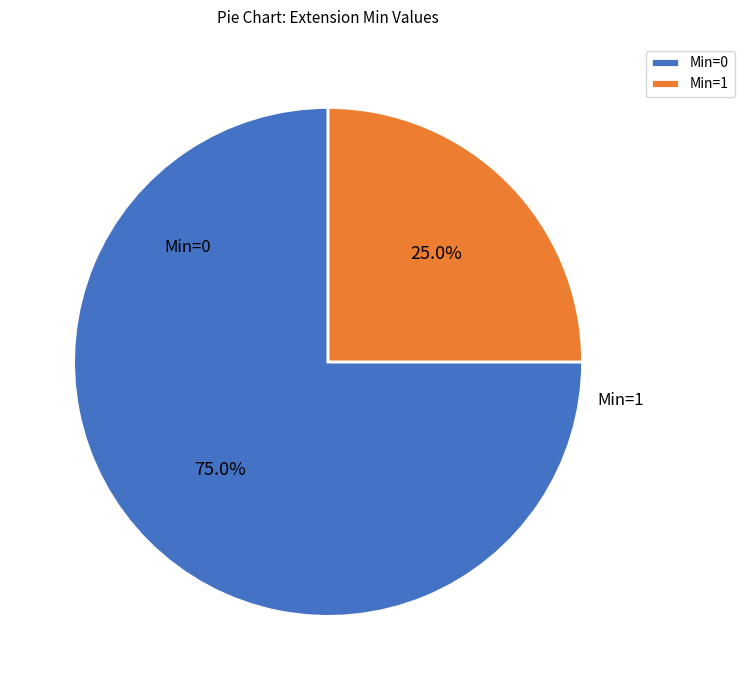

Which has a higher value, Min=1 or Min=0?

Min=0